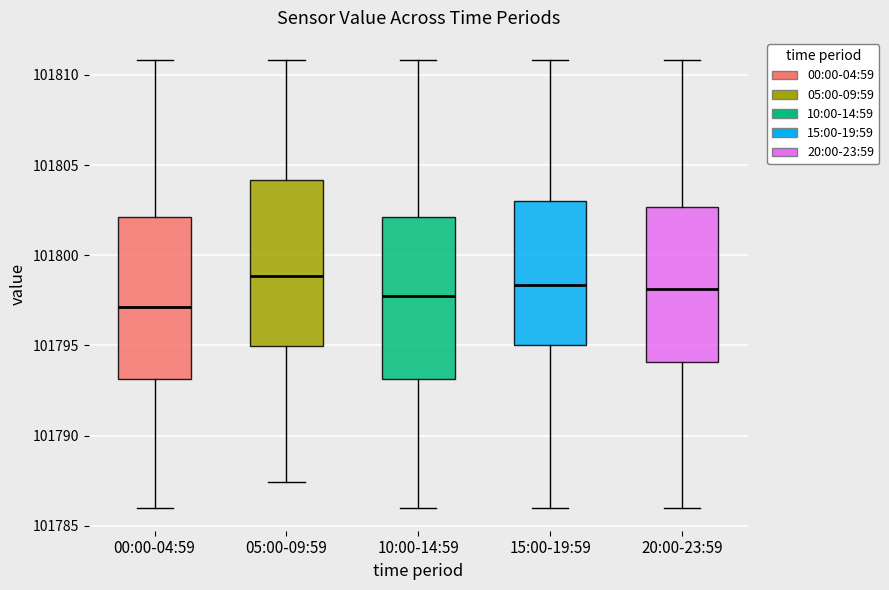

Which box's median line is the highest?

05:00-09:59